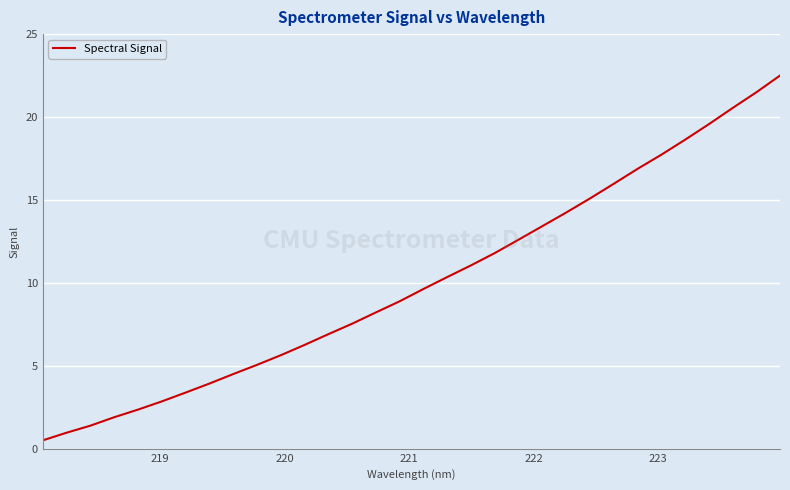

What is the greatest value displayed?

22.5